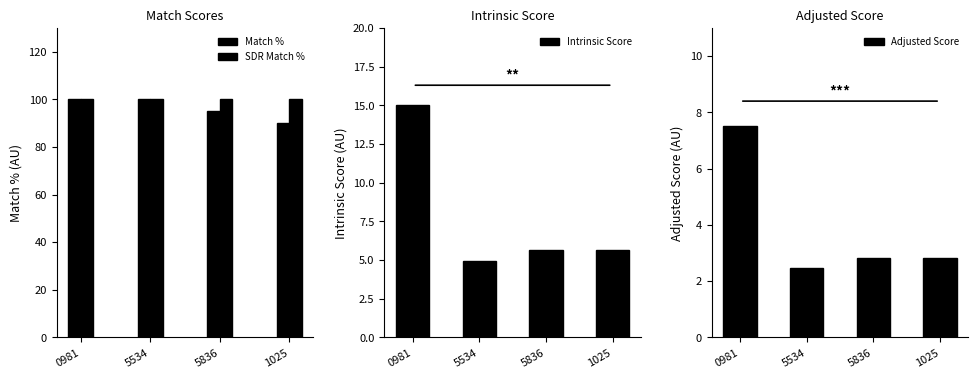

At which label does Intrinsic Score first exceed 5?

0981